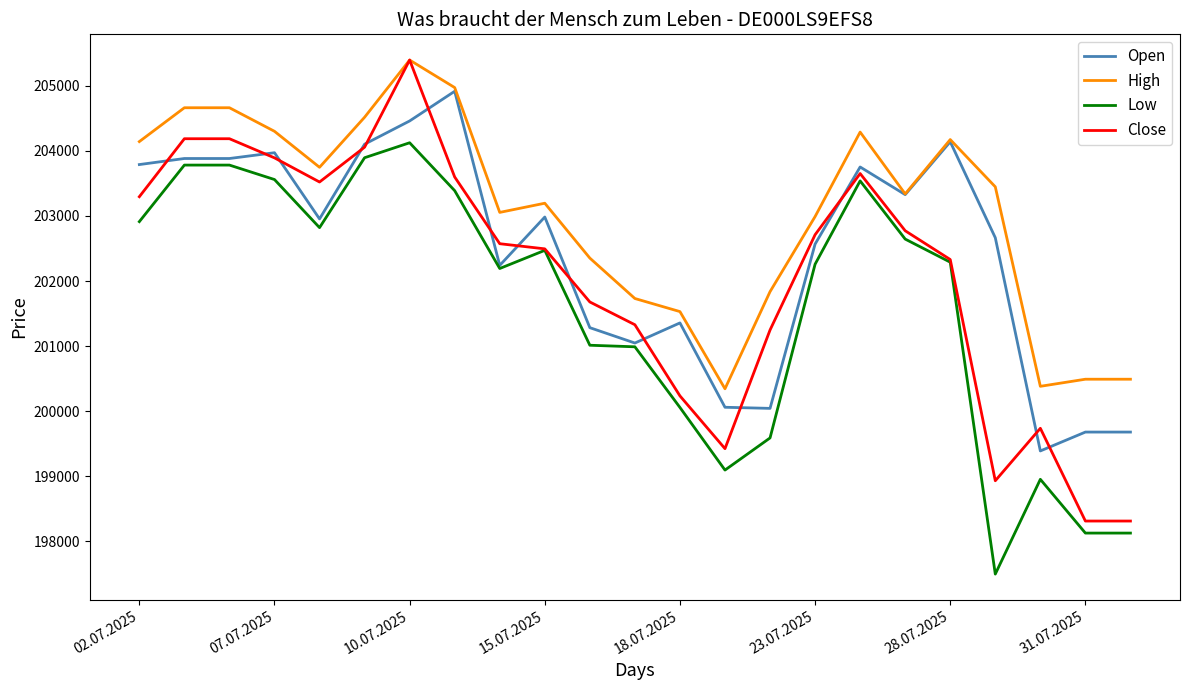

List the series in order of their overall mean, highest first.

High, Open, Close, Low